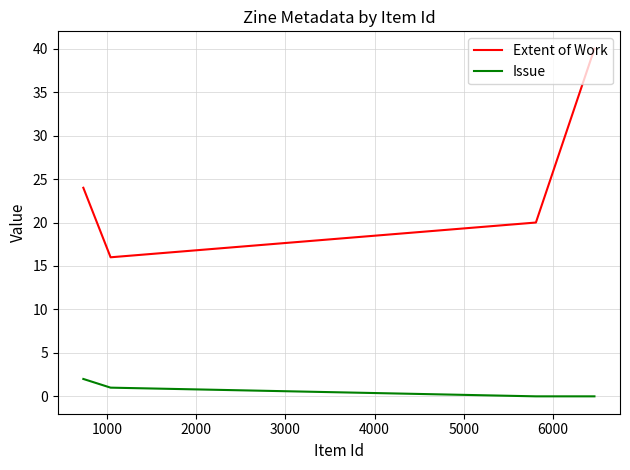

Does the chart display data point markers on the line(s)?

No